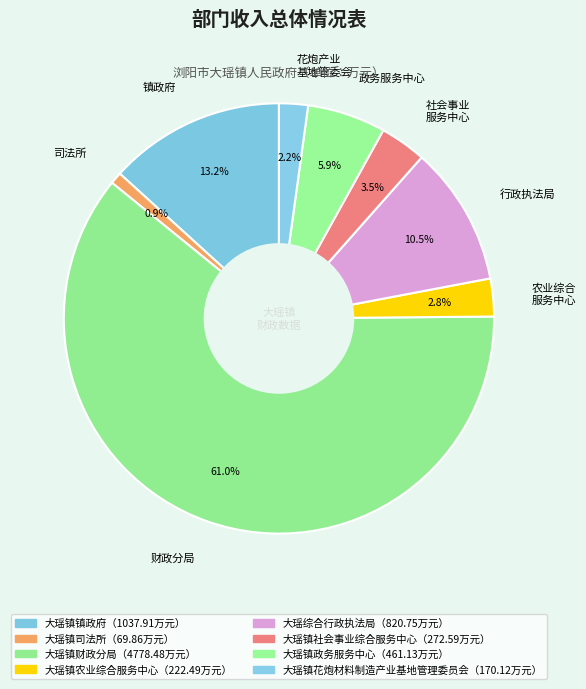

Which has a higher value, 司法所 or 农业综合 服务中心?

农业综合 服务中心